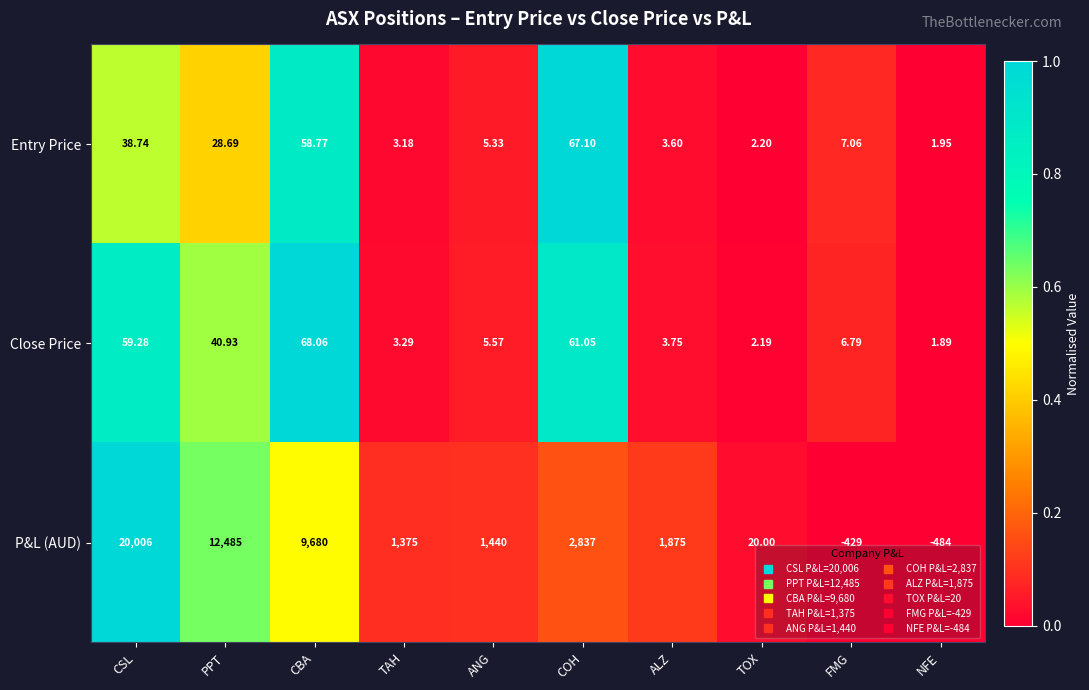

Which series has the widest spread of values?

P&L (AUD)